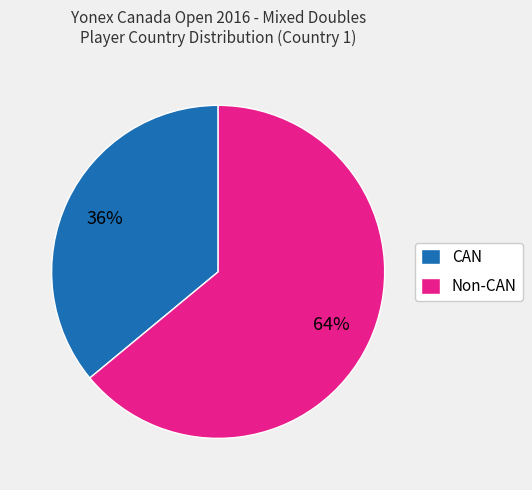

Count the number of slices in the pie.

2